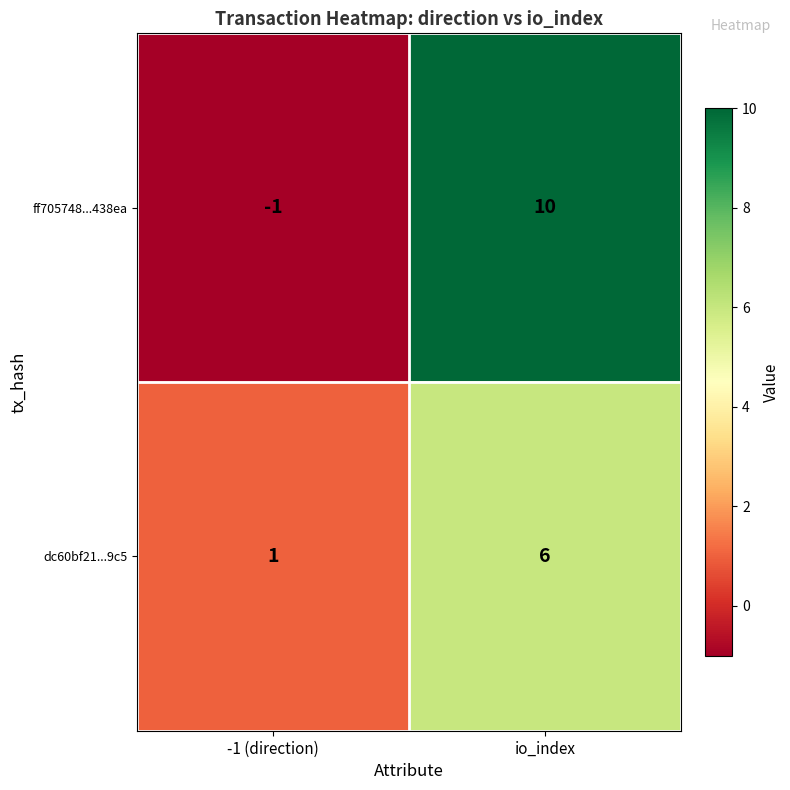

Which series has the widest spread of values?

ff705748...438ea